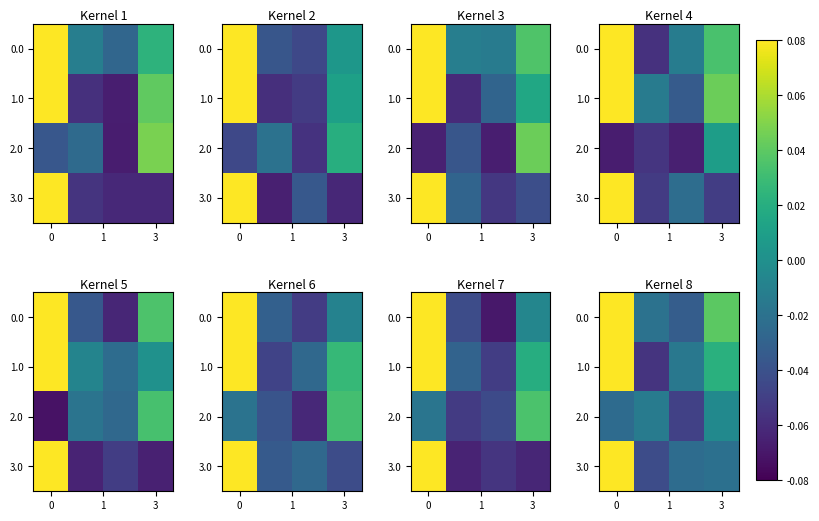

Rank the series by their maximum value, from highest to lowest.

0.0, 1.0, 3.0, 2.0